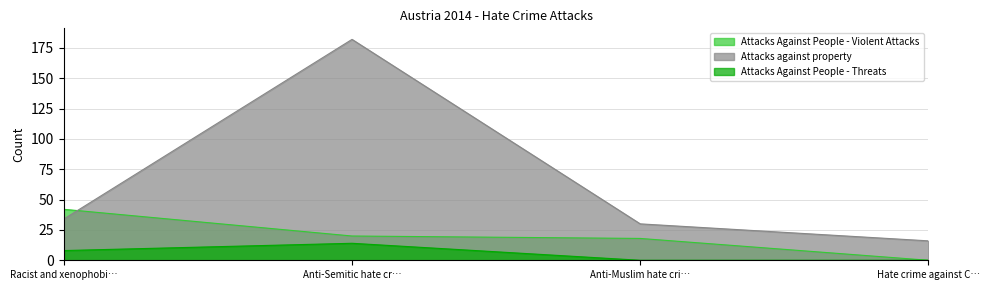

How many lines are shown in the chart?

3